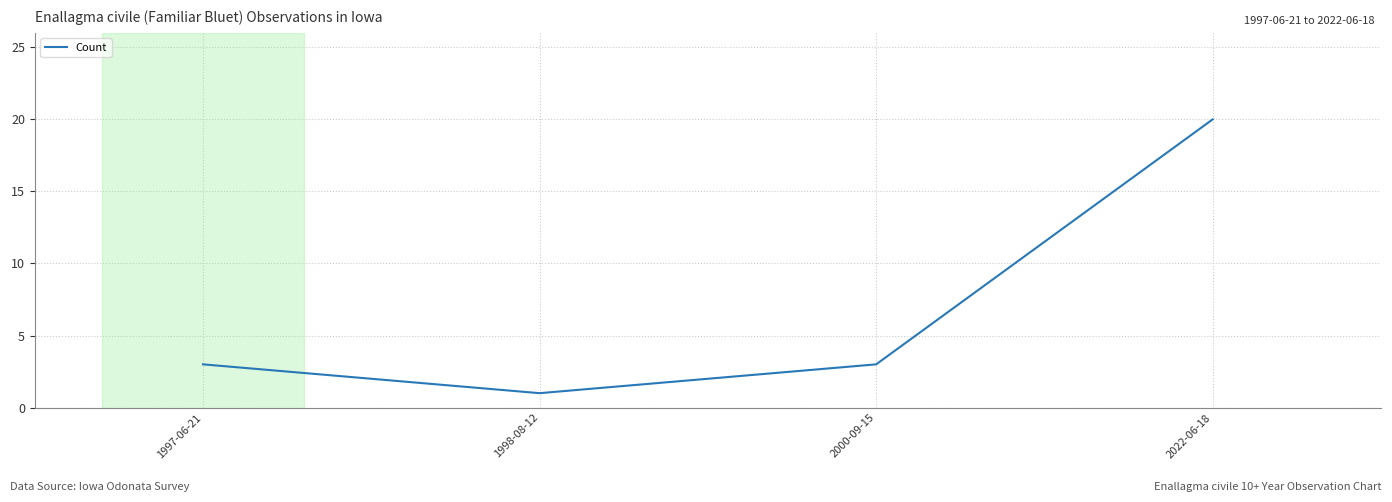

How many values are between 3 and 20?

3